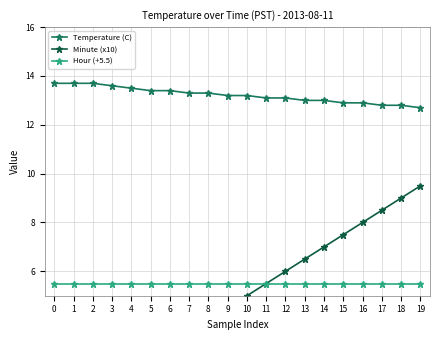

Rank the series by their maximum value, from lowest to highest.

Hour (+5.5), Minute (x10), Temperature (C)